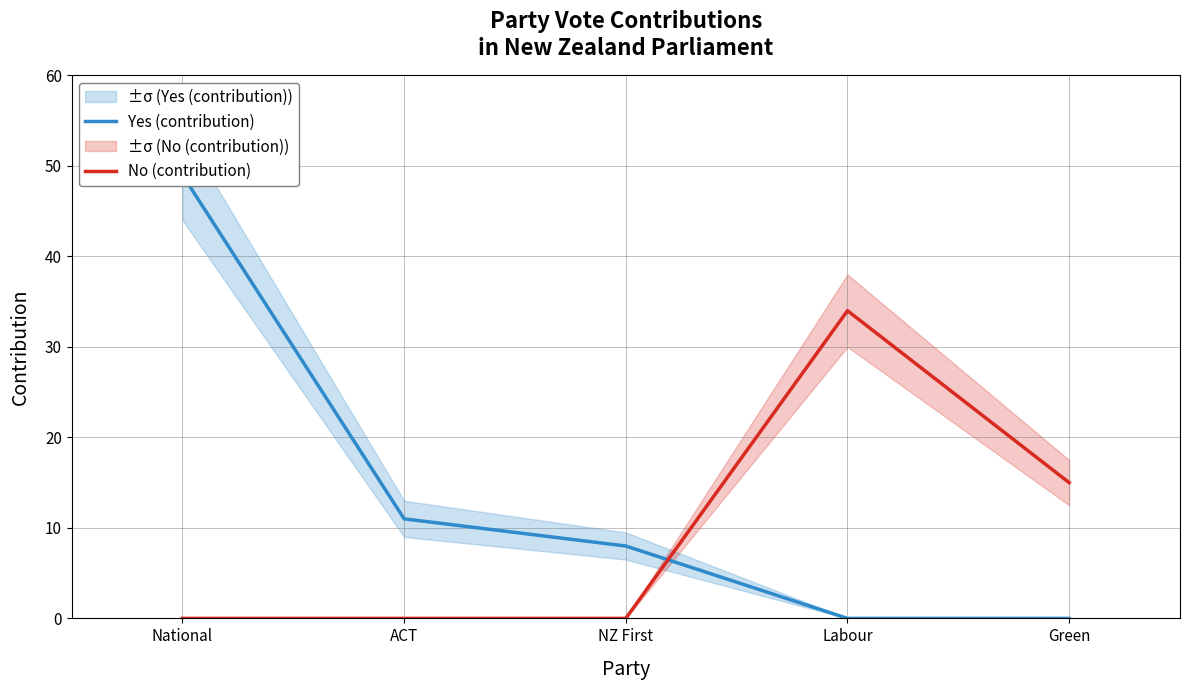

Where is No (contribution) nearest to the value 17?

Green